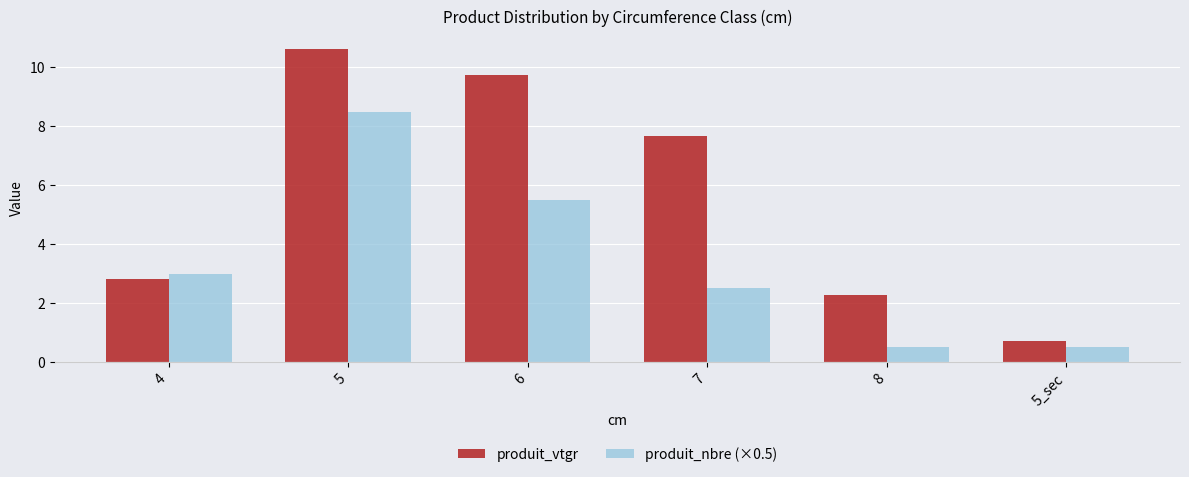

The produit_vtgr series shows 1.0 at 8. True or false?

False